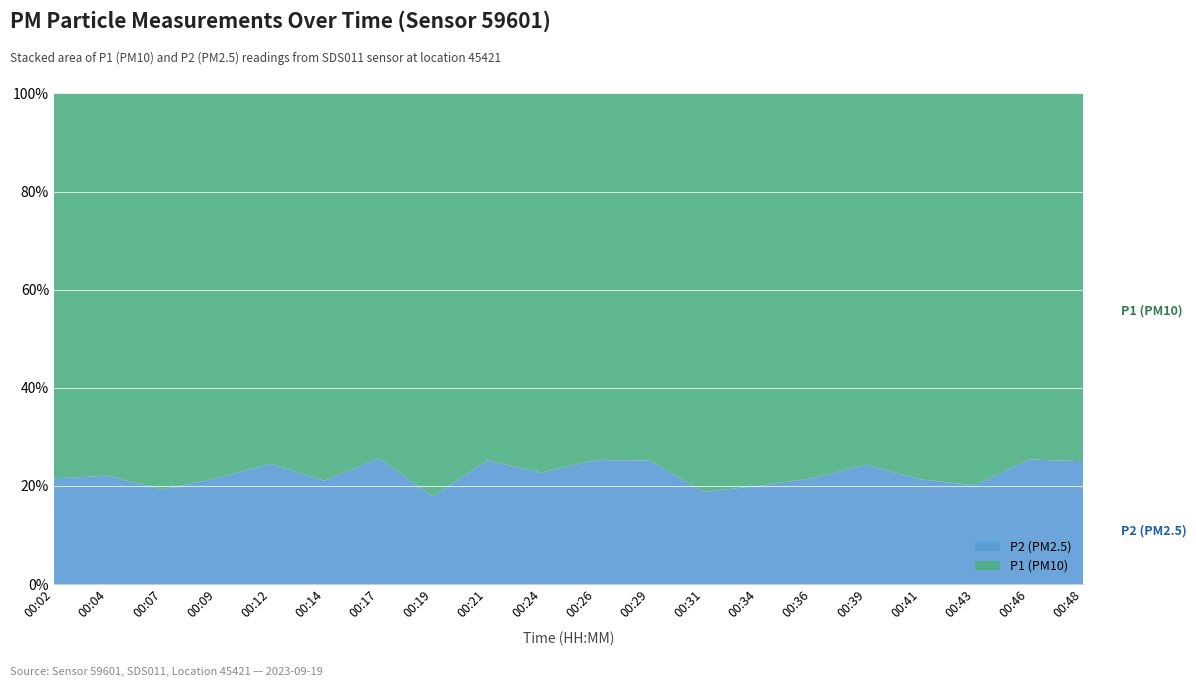

Reading right to left, extract all data points from this chart.

P1: 9.9	9.4	11.9	12.6	9.4	11.1	13.2	14.2	10.2	10.3	11.2	9.9	15.9	9.6	13.5	11.3	12.6	14.3	11.8	13.8
P2: 3.3	3.2	3.0	3.4	3.0	3.0	3.3	3.3	3.4	3.5	3.3	3.3	3.5	3.3	3.6	3.7	3.5	3.4	3.4	3.8